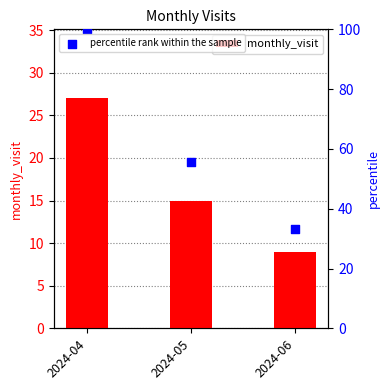

At how many categories does at least one series exceed 37?

2